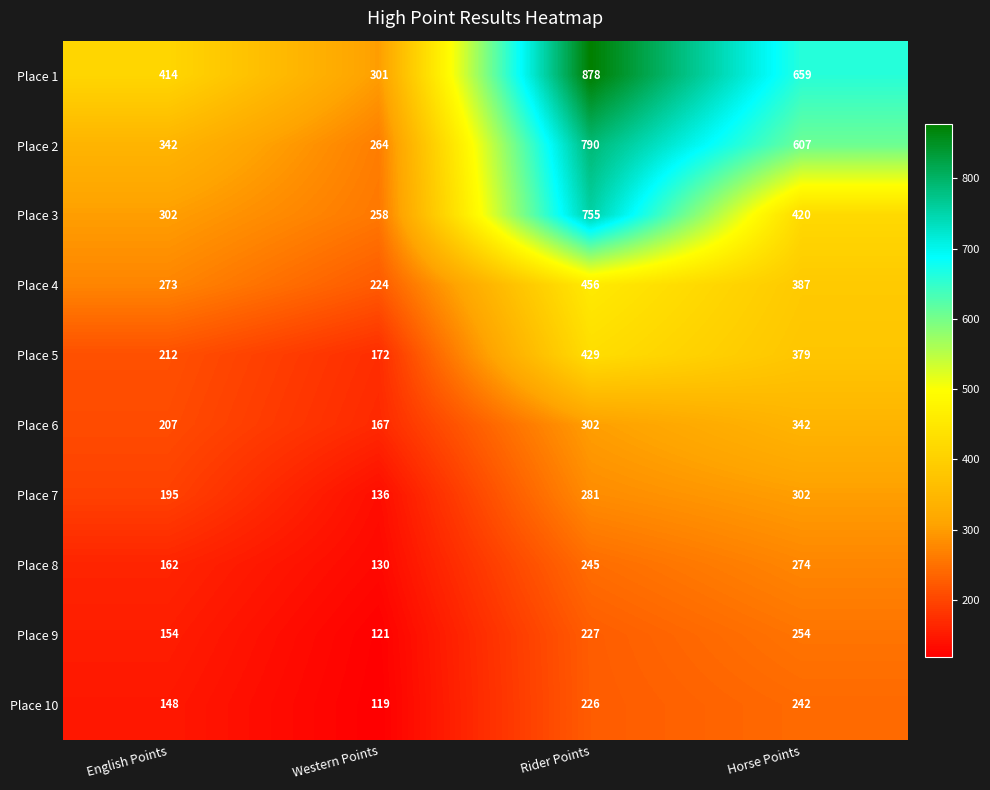

Rank the series at Western Points from lowest to highest value.

Place 10, Place 9, Place 8, Place 7, Place 6, Place 5, Place 4, Place 3, Place 2, Place 1